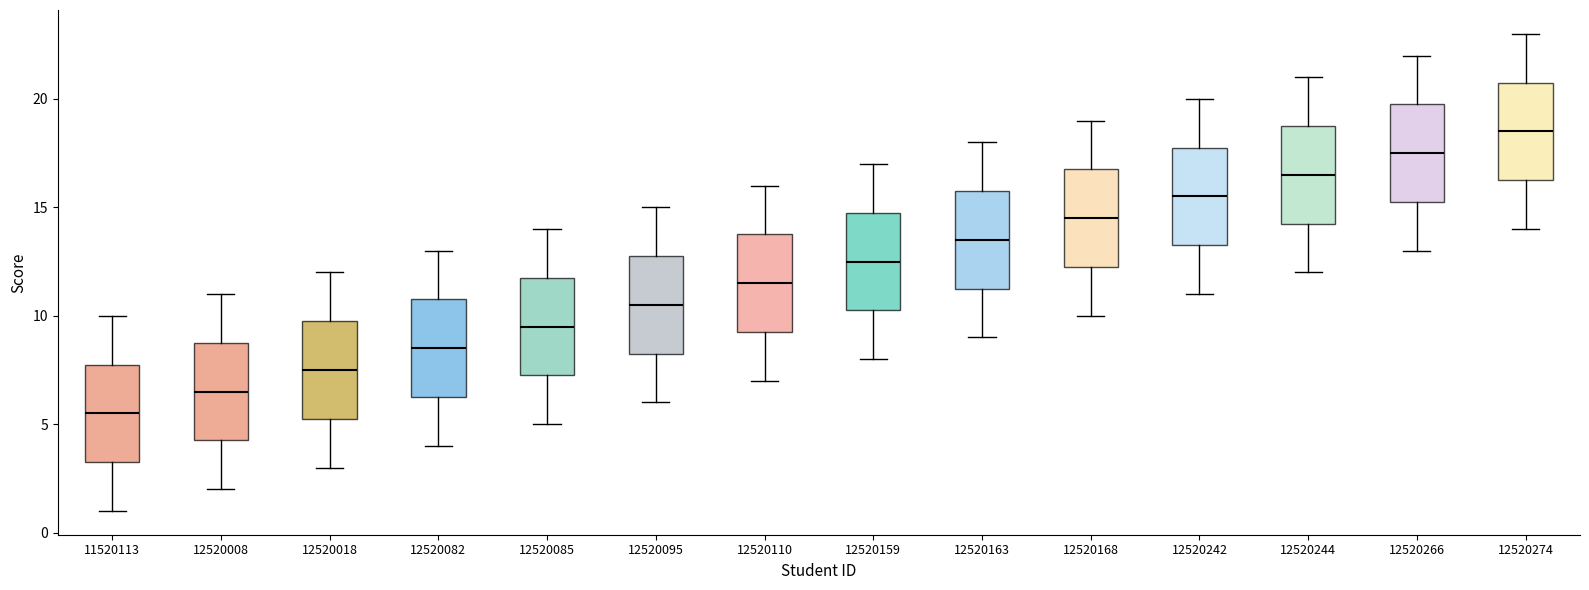

Where does the median line of the box at x = 12520163 sit on the y-axis? The values are not printed on the chart, so give them approximately, as read against the axis.

13.5